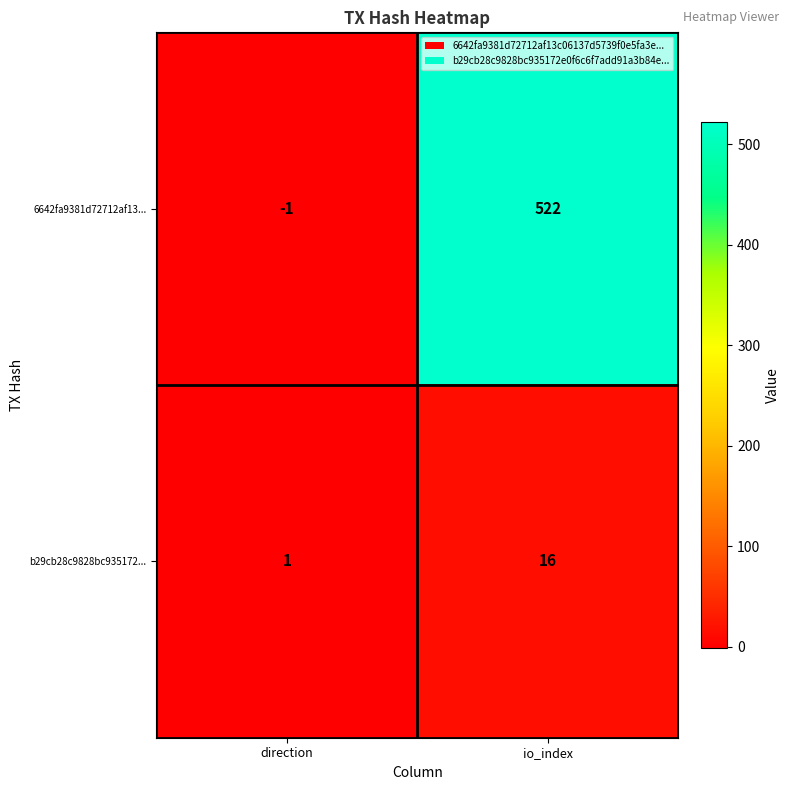

The value of 6642fa9381d72712af13... at direction is -1. True or false?

True